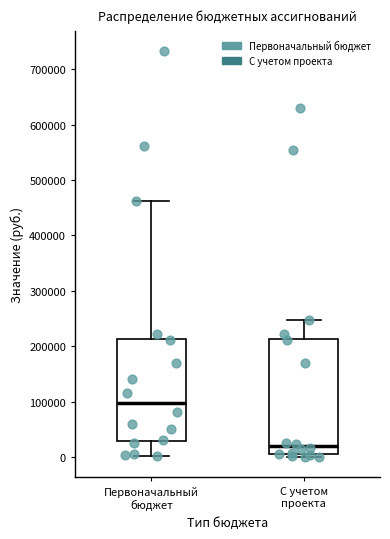

Comparing the boxes themselves (not the whiskers), which one is the tallest?

С учетом проекта